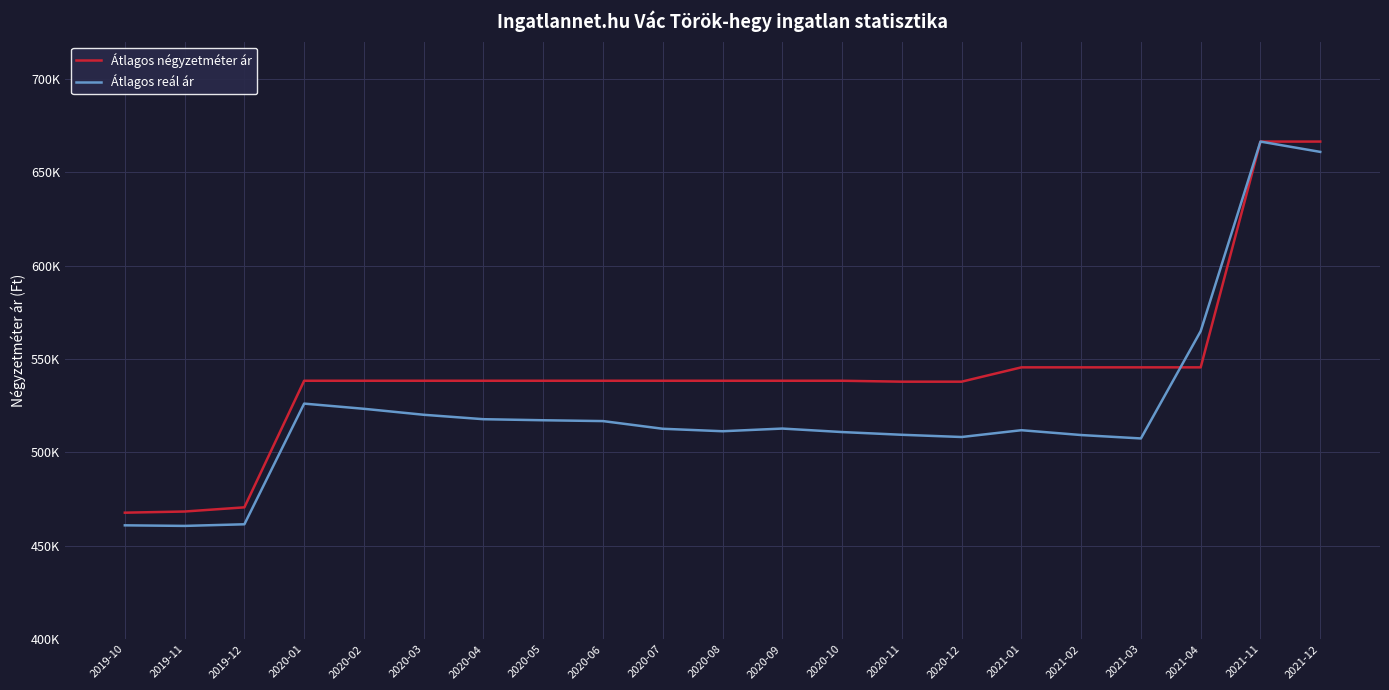

How many intersections are there between Átlagos reál ár and Átlagos négyzetméter ár?

1